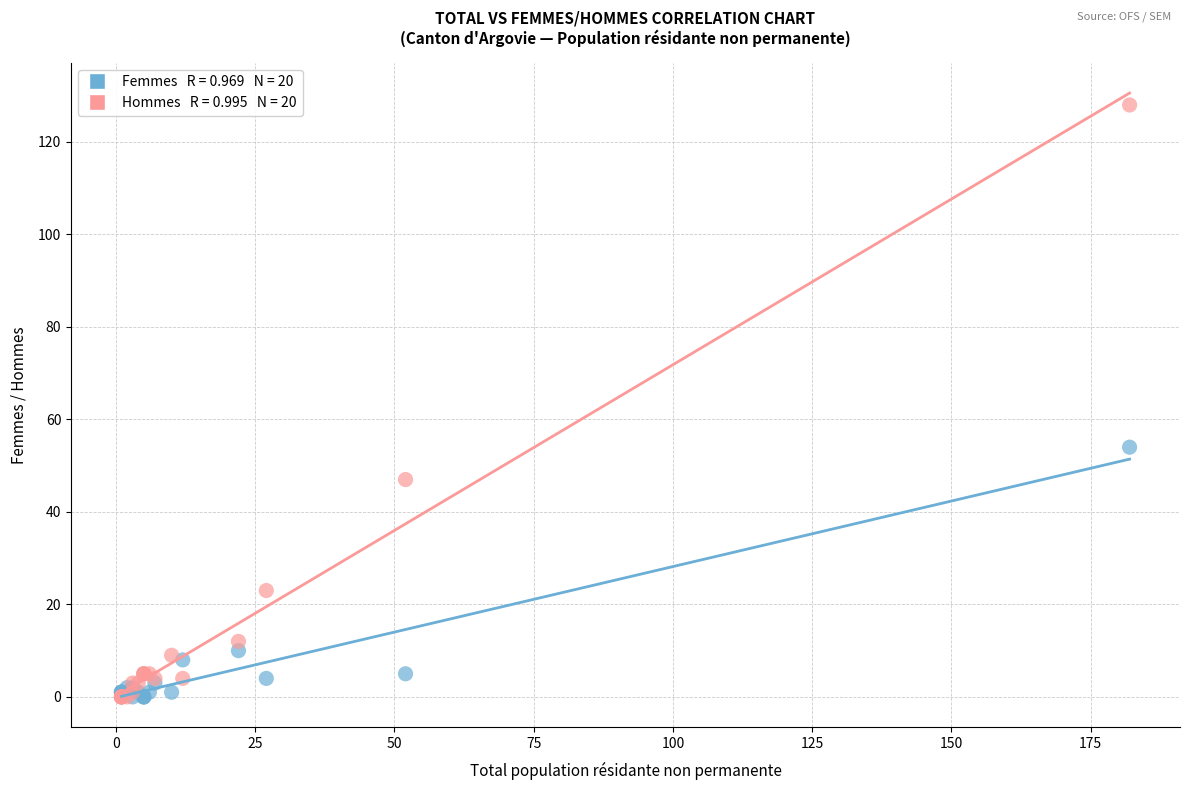

Across all series, what Y value is closest to 64?

54